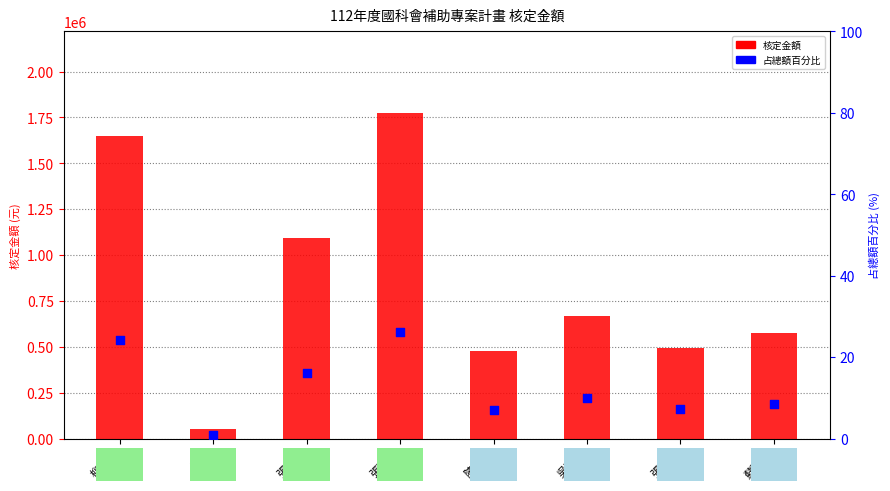

Which series reaches the minimum Y coordinate?

占總額百分比